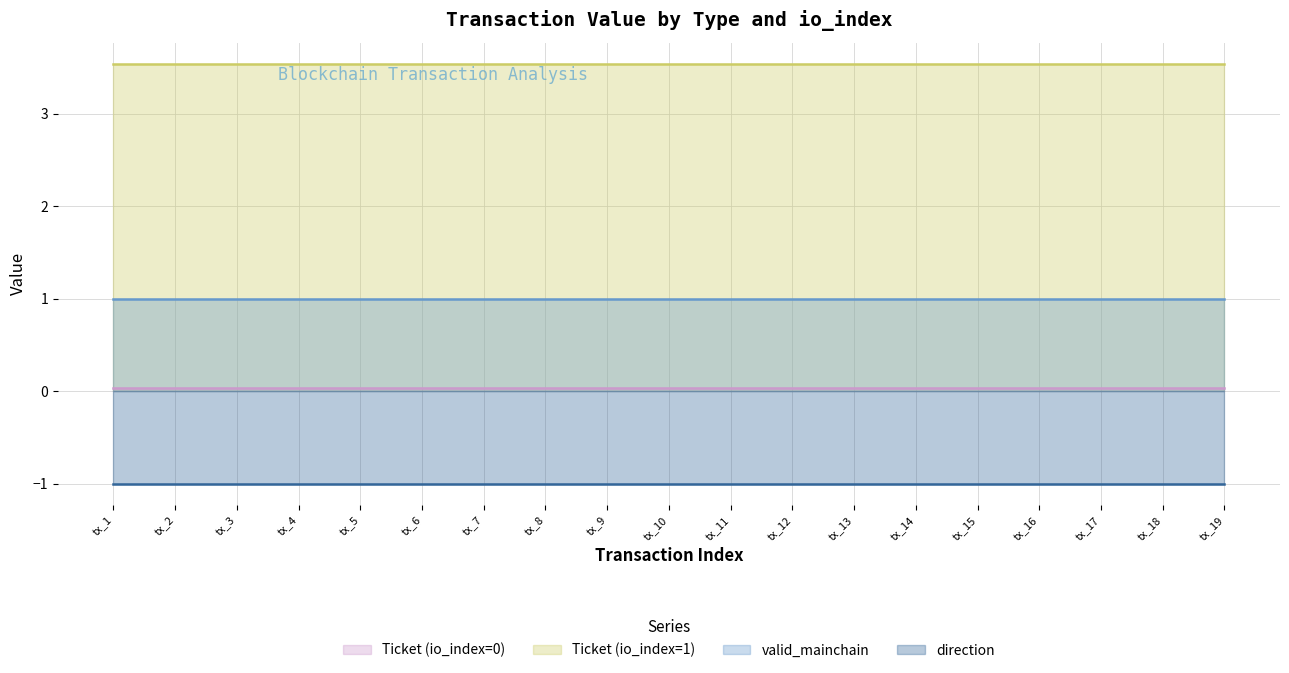

Is the value of valid_mainchain at tx_14 greater than the value of Ticket (io_index=1) at tx_1?

No